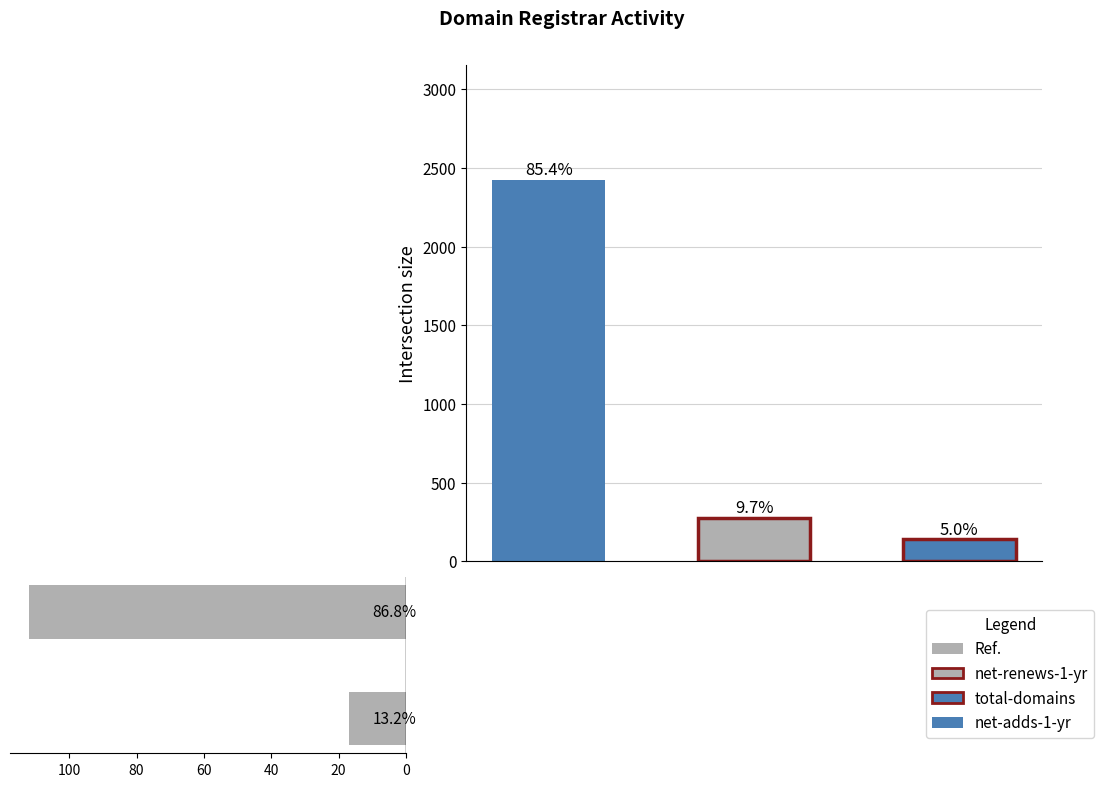

What is the sum of the values at 20 and 0?

129